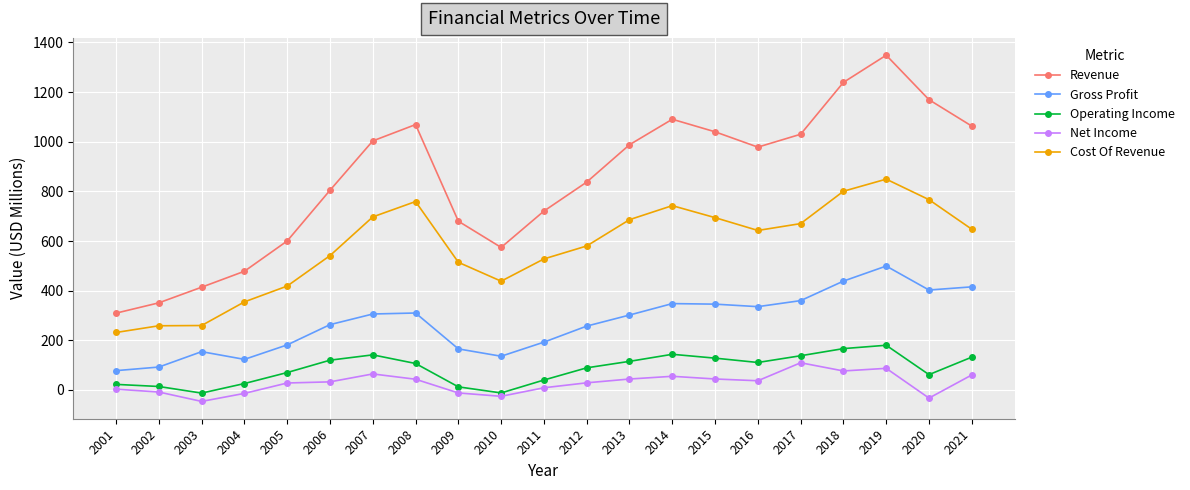

At which label does Operating Income first exceed 106?

2006